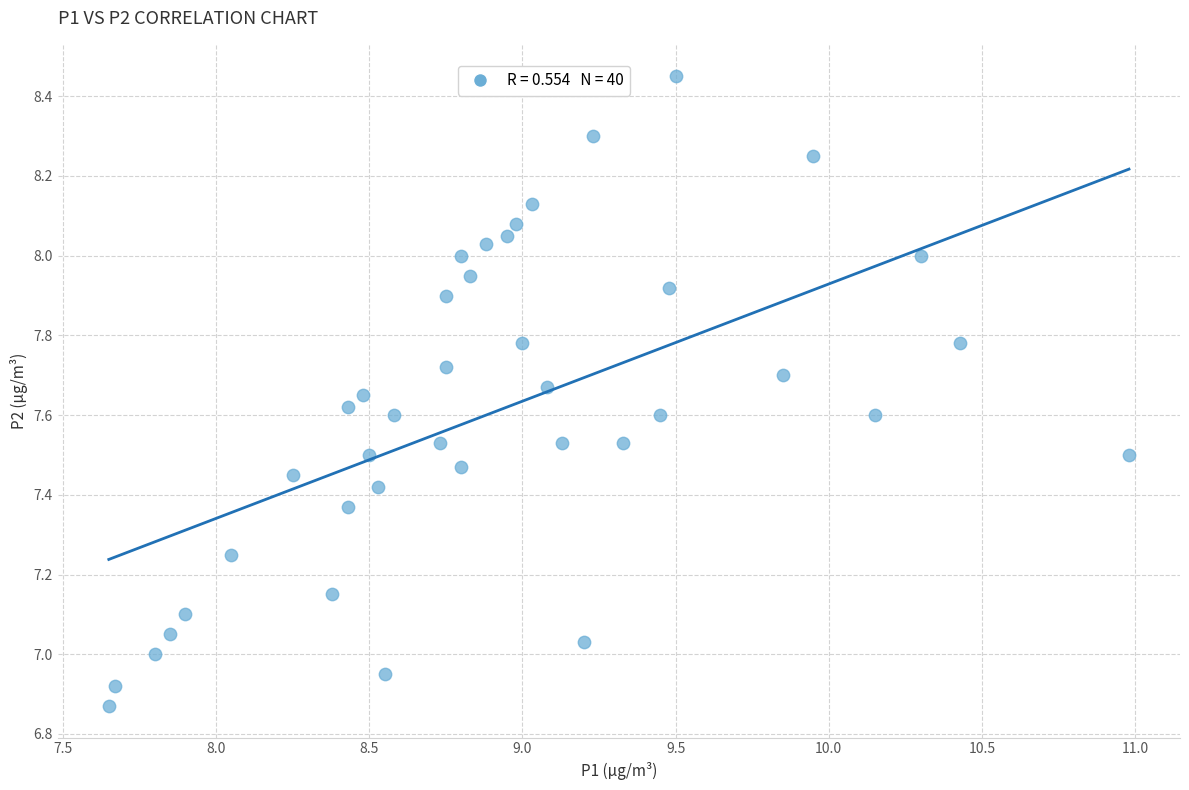

What is the range of Y values (max minus min)?

1.6